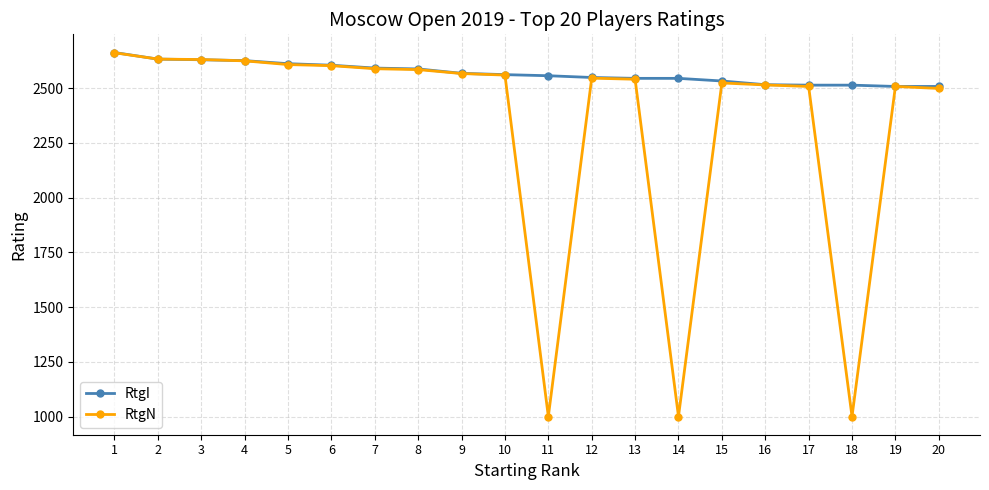

Which series changed the most between 1 and 19?

RtgI